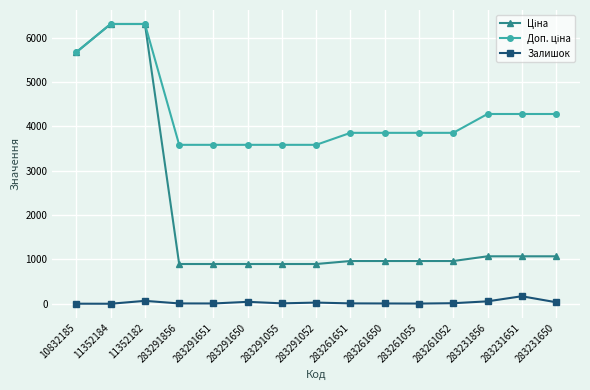

What is the maximum value shown in the chart?

6308.8